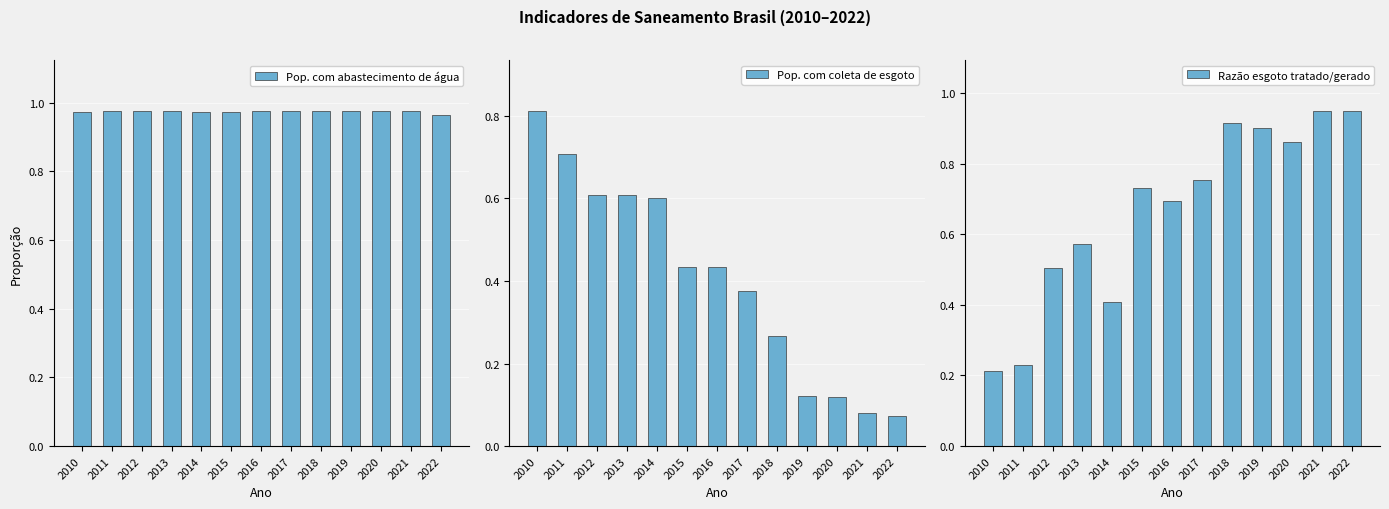

Which has a higher value, 2021 or 2012?

2021